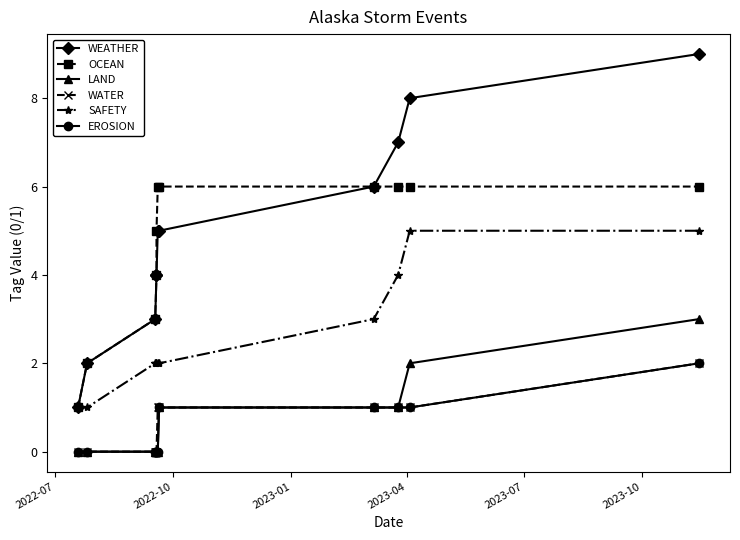

List the series in order of their peak value, highest first.

WEATHER, OCEAN, SAFETY, LAND, WATER, EROSION